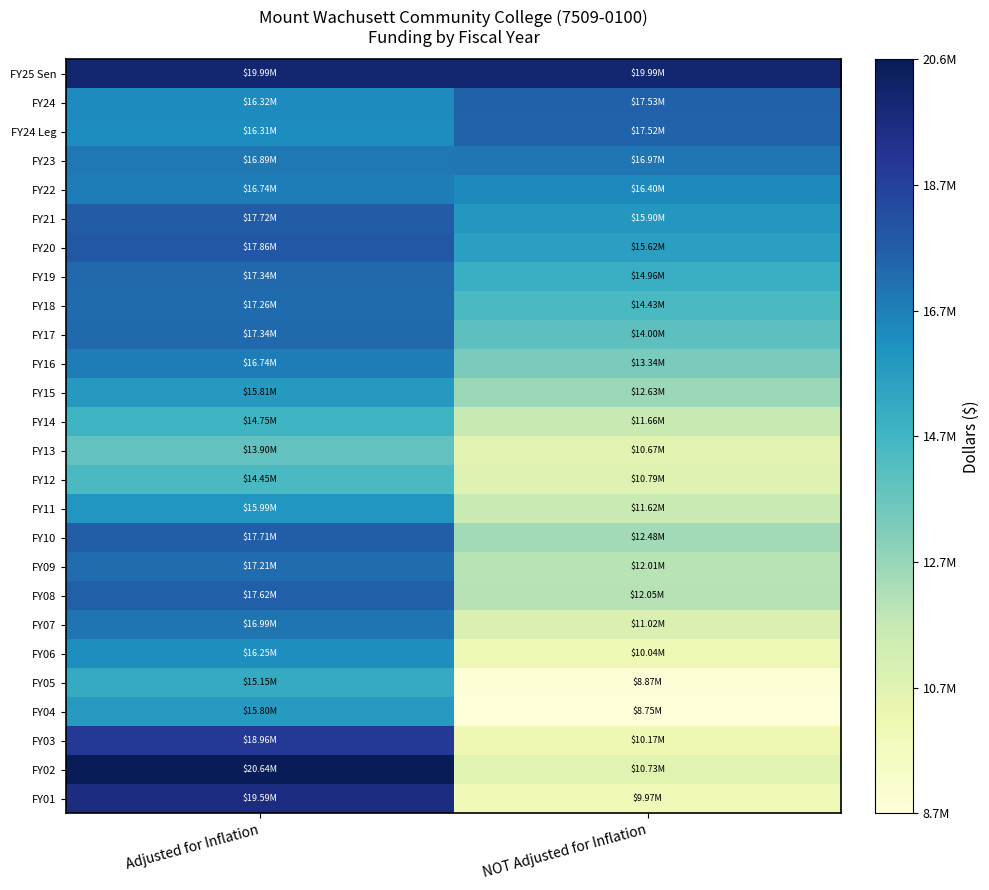

Which series has the largest total across all categories?

FY25 Sen